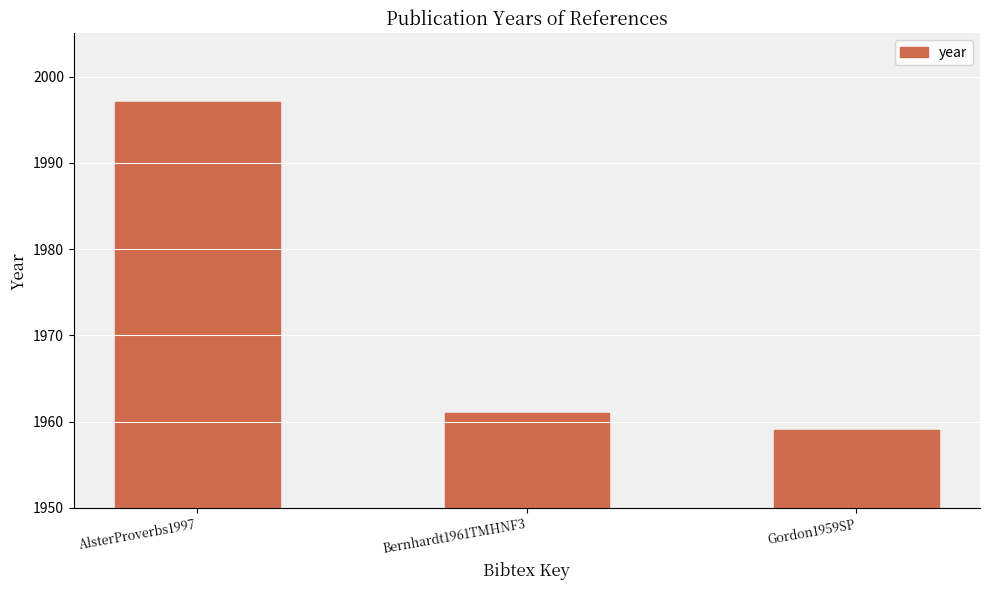

At which label does the data first exceed 1961?

AlsterProverbs1997